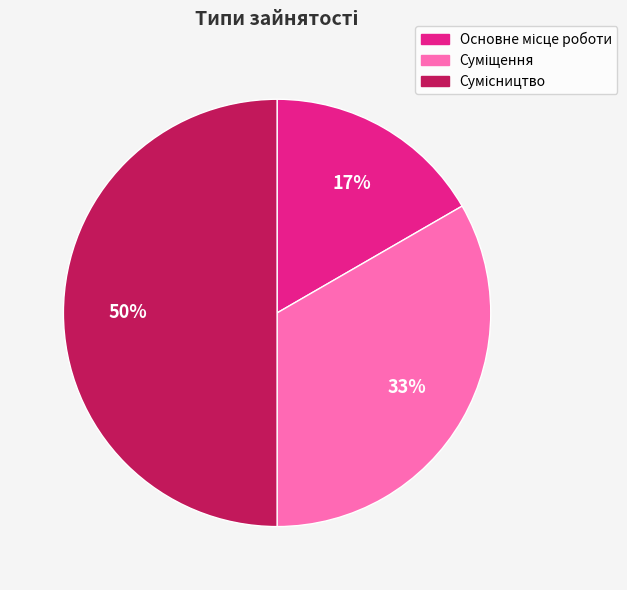

Count the number of slices in the pie.

3